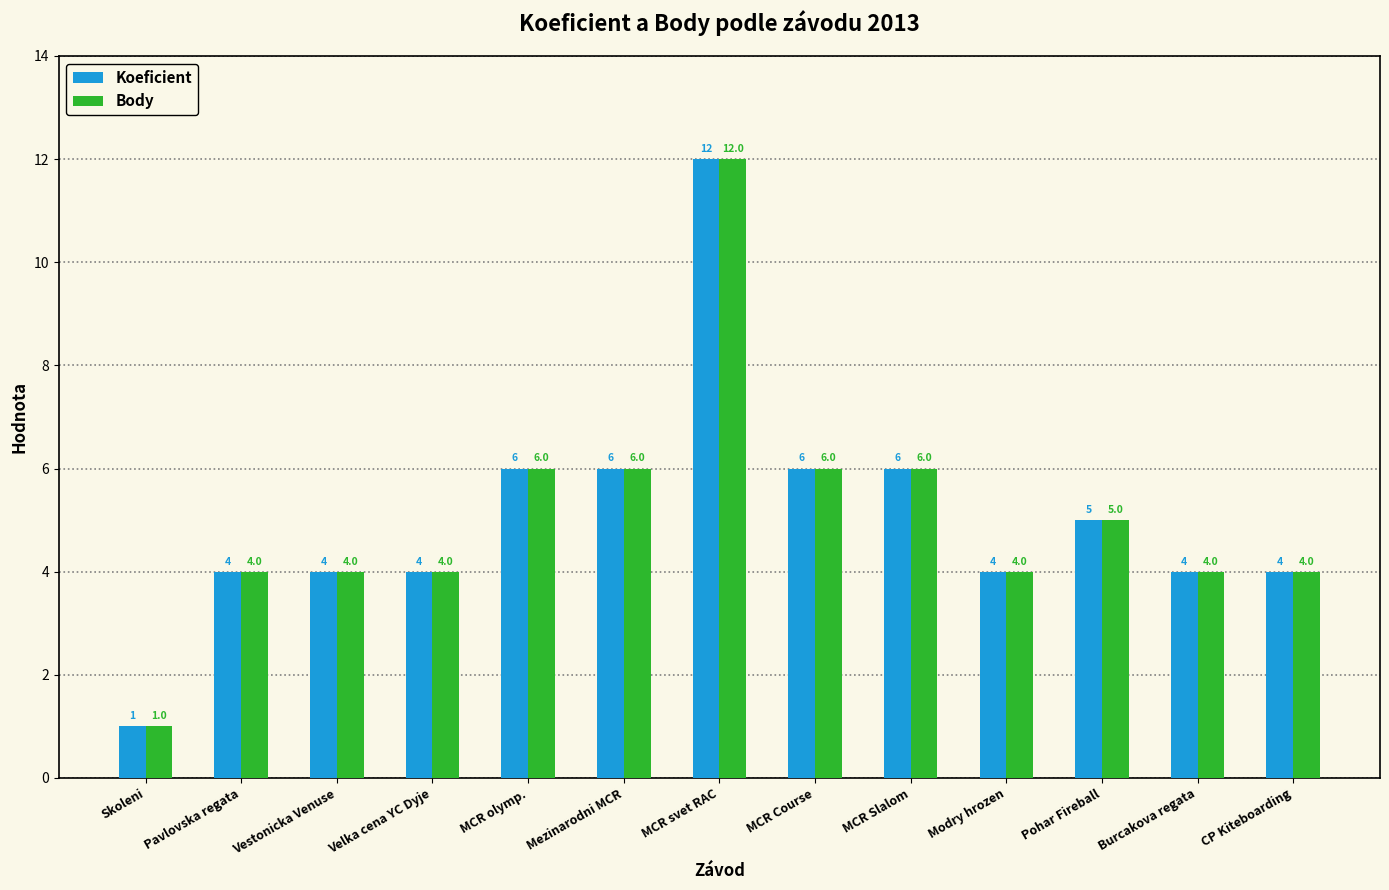

Count the number of data series in this chart.

2